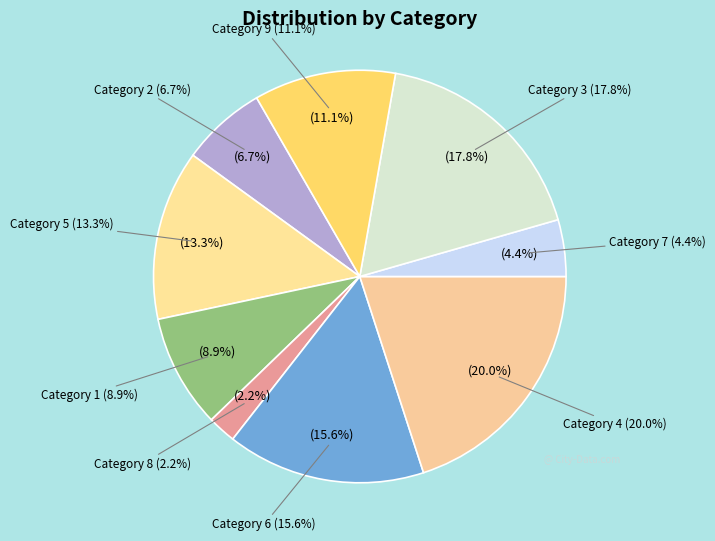

Is there a majority slice in this chart?

No